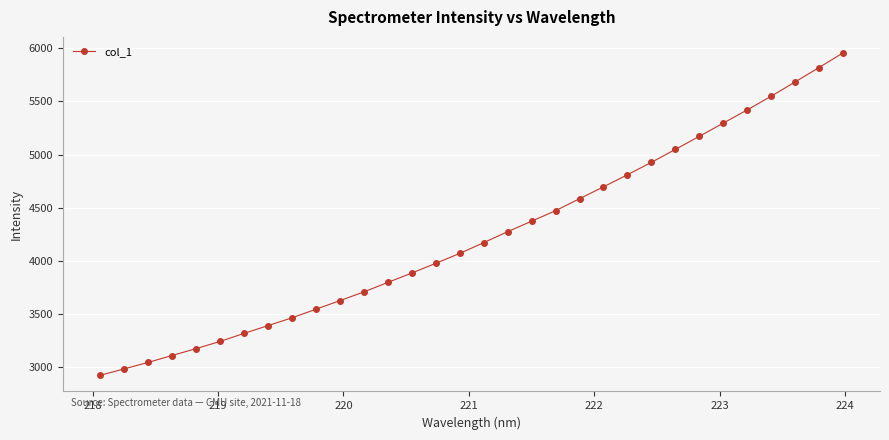

What is the smallest value displayed?

2924.2